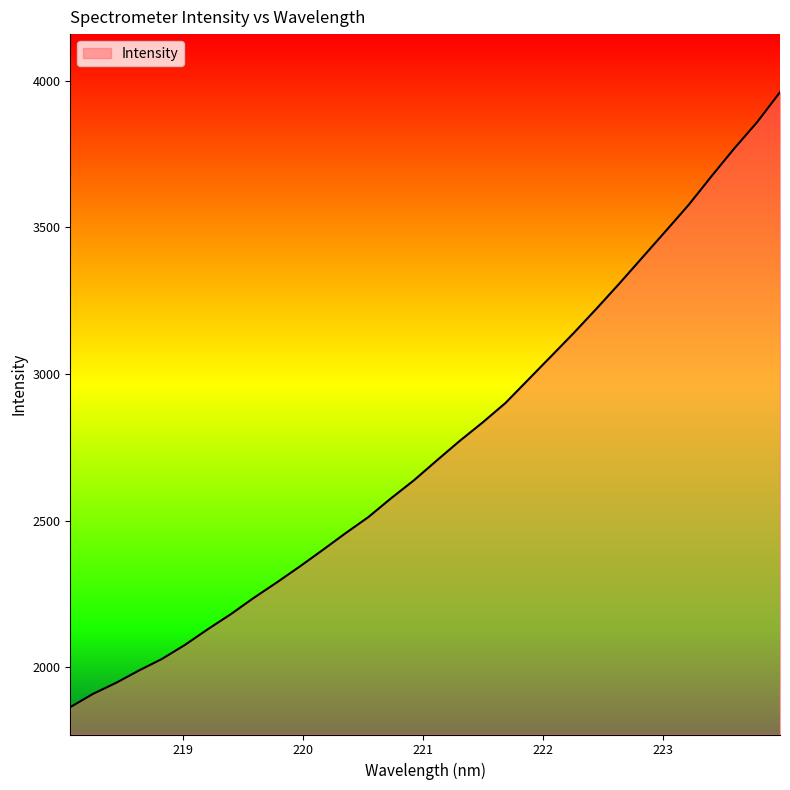

What is the greatest value displayed?

3960.1